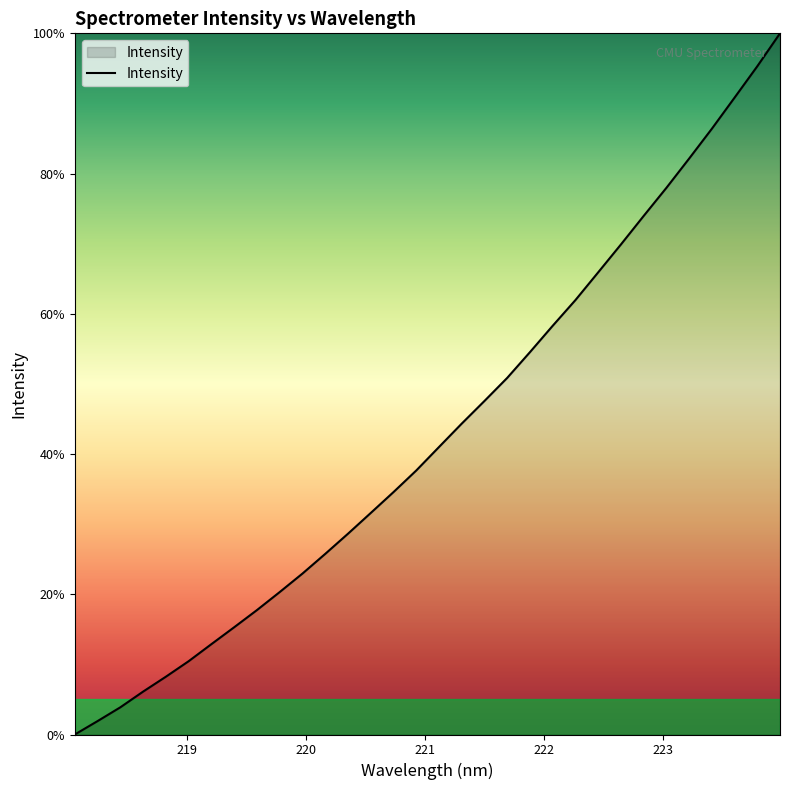

What is the difference between the maximum and minimum values?

100.0